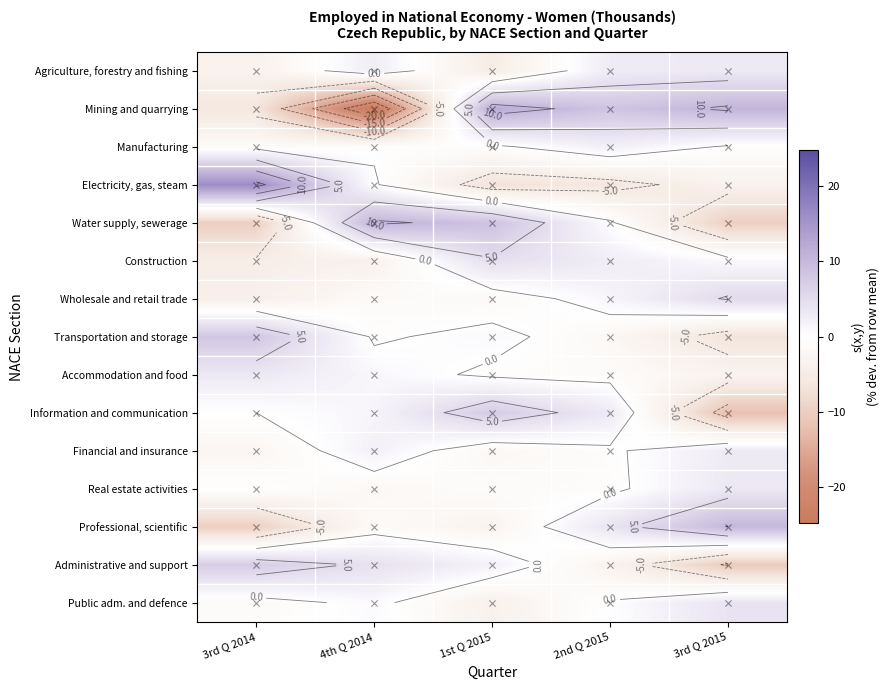

What is the total value across all series at 2nd Q 2015?

11.6